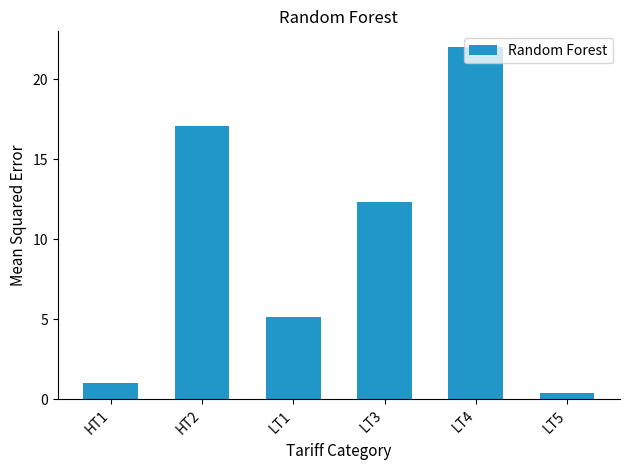

What is the difference between the second highest and minimum values?

16.7